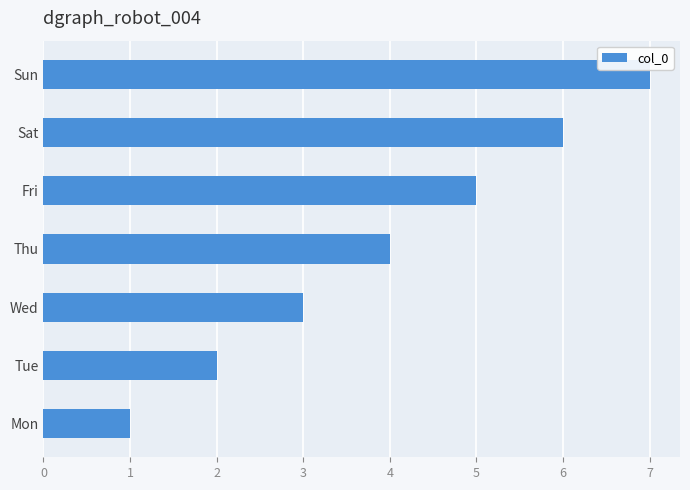

The chart shows a value of 2 at Mon. True or false?

False